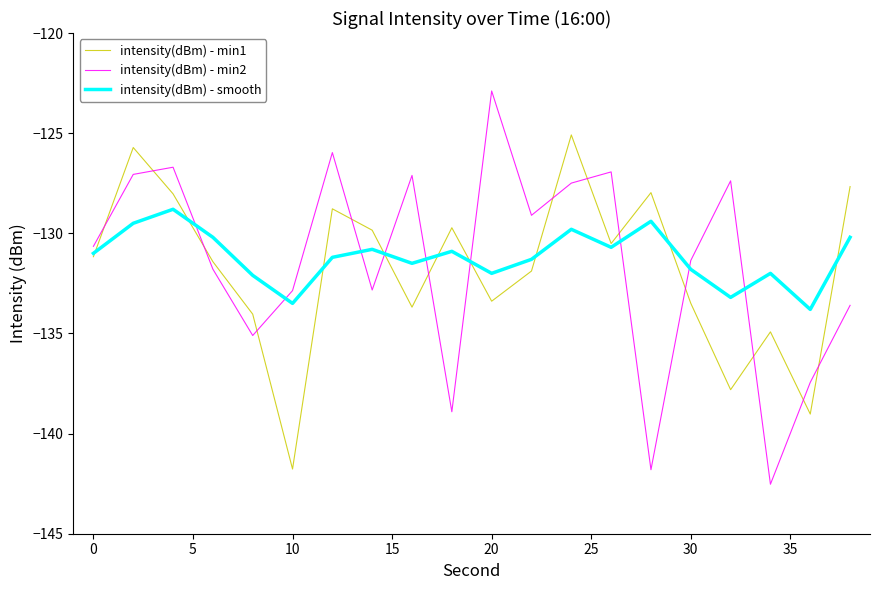

List the series in order of their peak value, lowest first.

intensity(dBm) - smooth, intensity(dBm) - min1, intensity(dBm) - min2